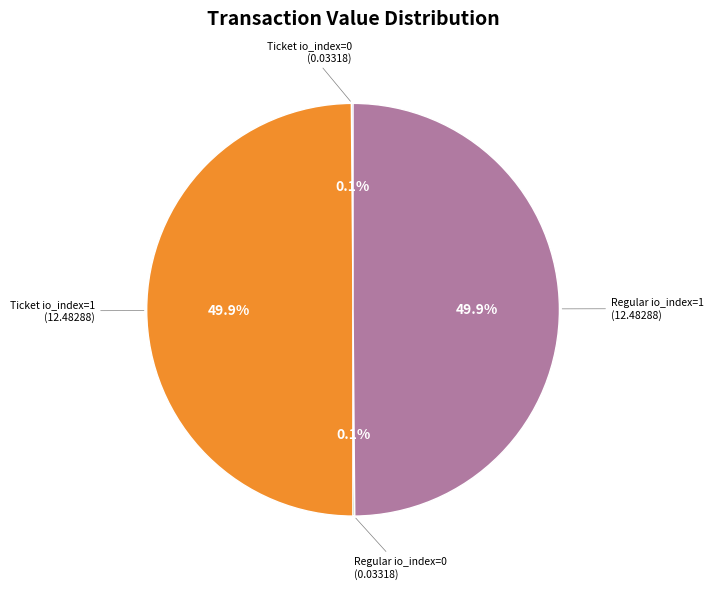

To the nearest percent, what is the average slice percentage?

25%